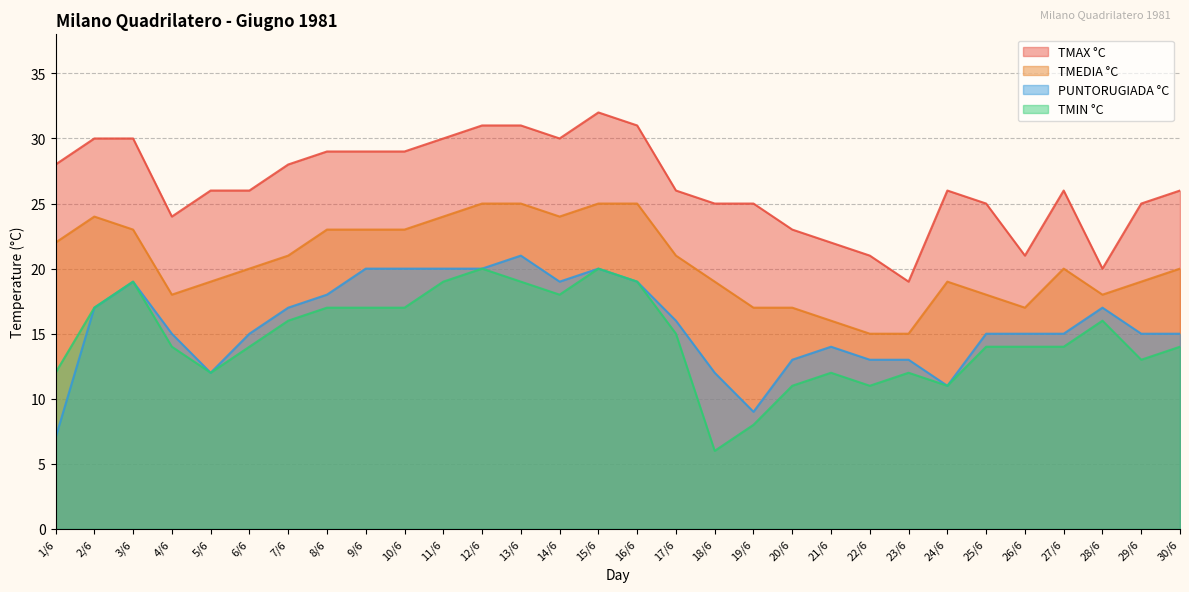

Reading right to left, what are all the values shown in this chart?

TMAX °C: 30/6=26	29/6=25	28/6=20	27/6=26	26/6=21	25/6=25	24/6=26	23/6=19	22/6=21	21/6=22	20/6=23	19/6=25	18/6=25	17/6=26	16/6=31	15/6=32	14/6=30	13/6=31	12/6=31	11/6=30	10/6=29	9/6=29	8/6=29	7/6=28	6/6=26	5/6=26	4/6=24	3/6=30	2/6=30	1/6=28
TMEDIA °C: 30/6=20	29/6=19	28/6=18	27/6=20	26/6=17	25/6=18	24/6=19	23/6=15	22/6=15	21/6=16	20/6=17	19/6=17	18/6=19	17/6=21	16/6=25	15/6=25	14/6=24	13/6=25	12/6=25	11/6=24	10/6=23	9/6=23	8/6=23	7/6=21	6/6=20	5/6=19	4/6=18	3/6=23	2/6=24	1/6=22
PUNTORUGIADA °C: 30/6=15	29/6=15	28/6=17	27/6=15	26/6=15	25/6=15	24/6=11	23/6=13	22/6=13	21/6=14	20/6=13	19/6=9	18/6=12	17/6=16	16/6=19	15/6=20	14/6=19	13/6=21	12/6=20	11/6=20	10/6=20	9/6=20	8/6=18	7/6=17	6/6=15	5/6=12	4/6=15	3/6=19	2/6=17	1/6=7
TMIN °C: 30/6=14	29/6=13	28/6=16	27/6=14	26/6=14	25/6=14	24/6=11	23/6=12	22/6=11	21/6=12	20/6=11	19/6=8	18/6=6	17/6=15	16/6=19	15/6=20	14/6=18	13/6=19	12/6=20	11/6=19	10/6=17	9/6=17	8/6=17	7/6=16	6/6=14	5/6=12	4/6=14	3/6=19	2/6=17	1/6=12